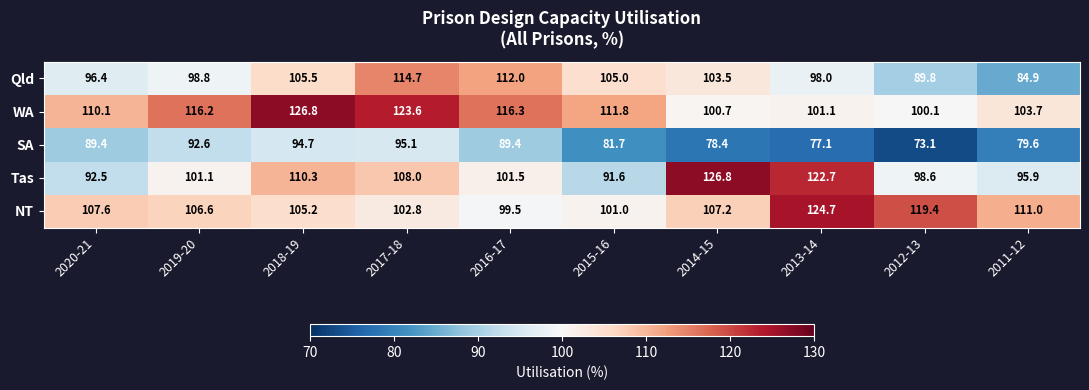

The SA series shows 21.3 at 2012-13. True or false?

False